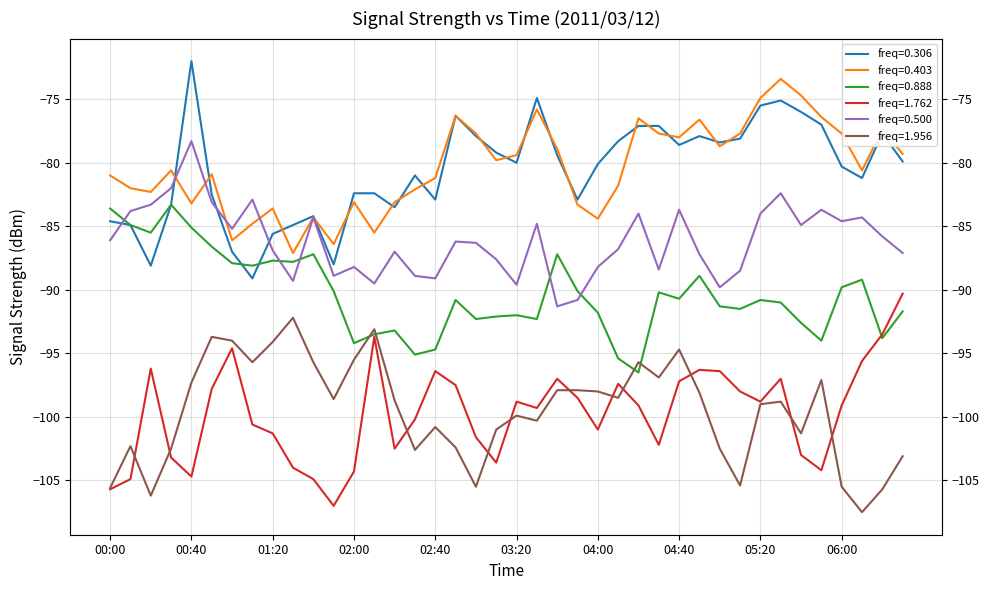

True or false: 1.762 has more than 1 interior local peaks.

True